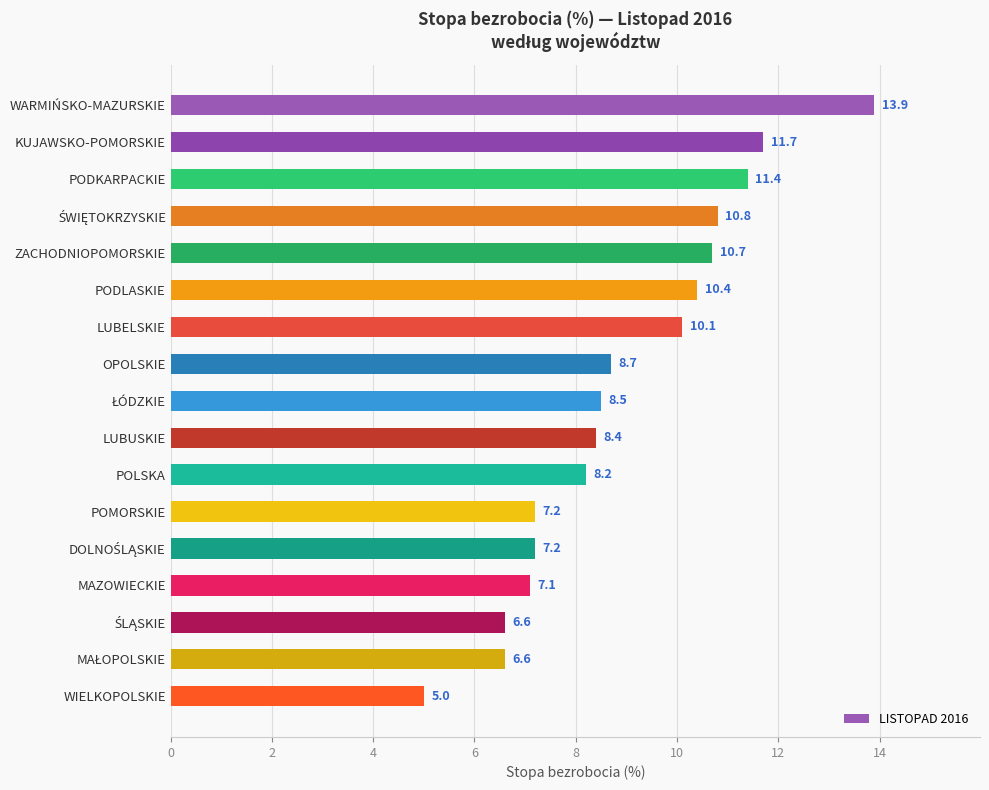

Reading bottom to top, extract all data points from this chart.

5.0	6.6	6.6	7.1	7.2	7.2	8.2	8.4	8.5	8.7	10.1	10.4	10.7	10.8	11.4	11.7	13.9